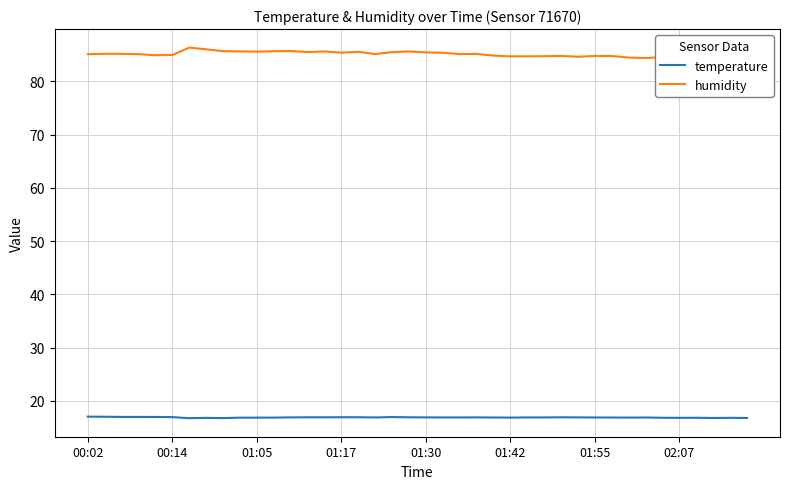

Which series has the largest total across all categories?

humidity